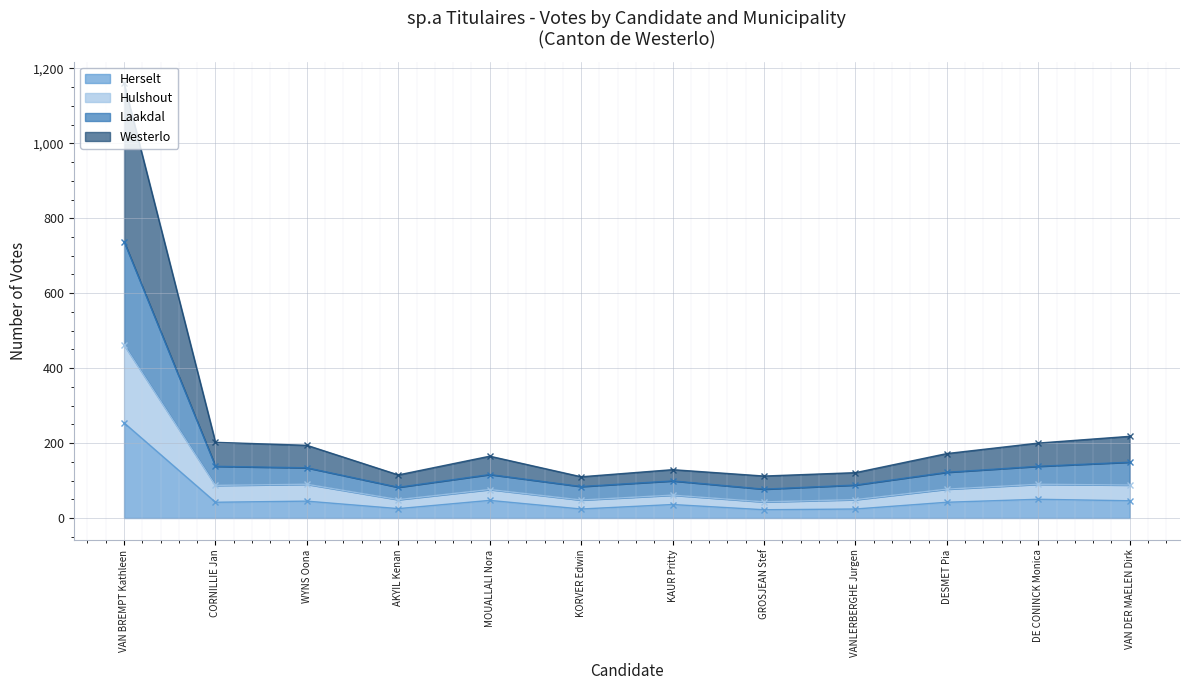

Which label corresponds to the smallest value in the chart?

GROSJEAN Stef